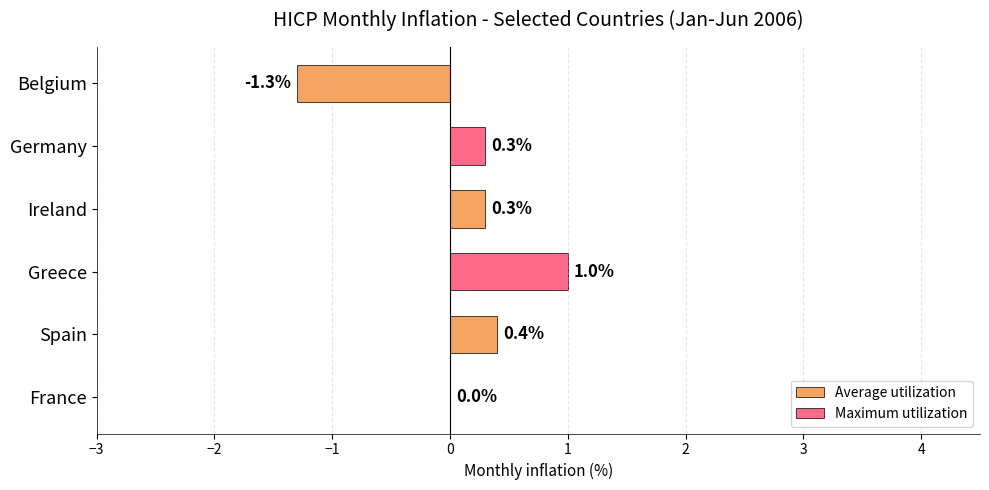

The value at Spain is 0.4. True or false?

True